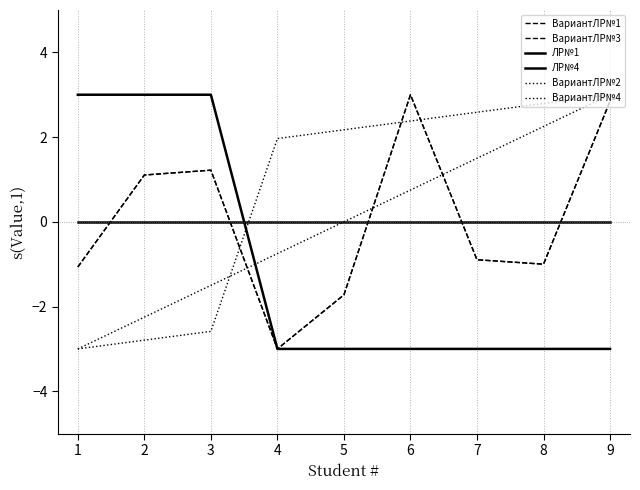

Does the chart have visible grid lines?

No